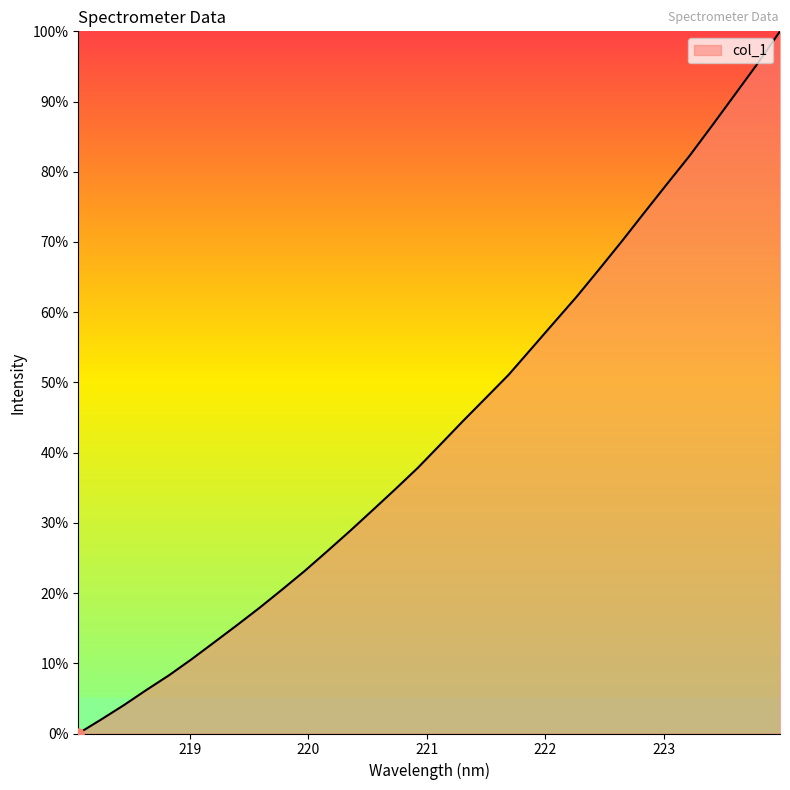

How many series are shown in this chart?

1